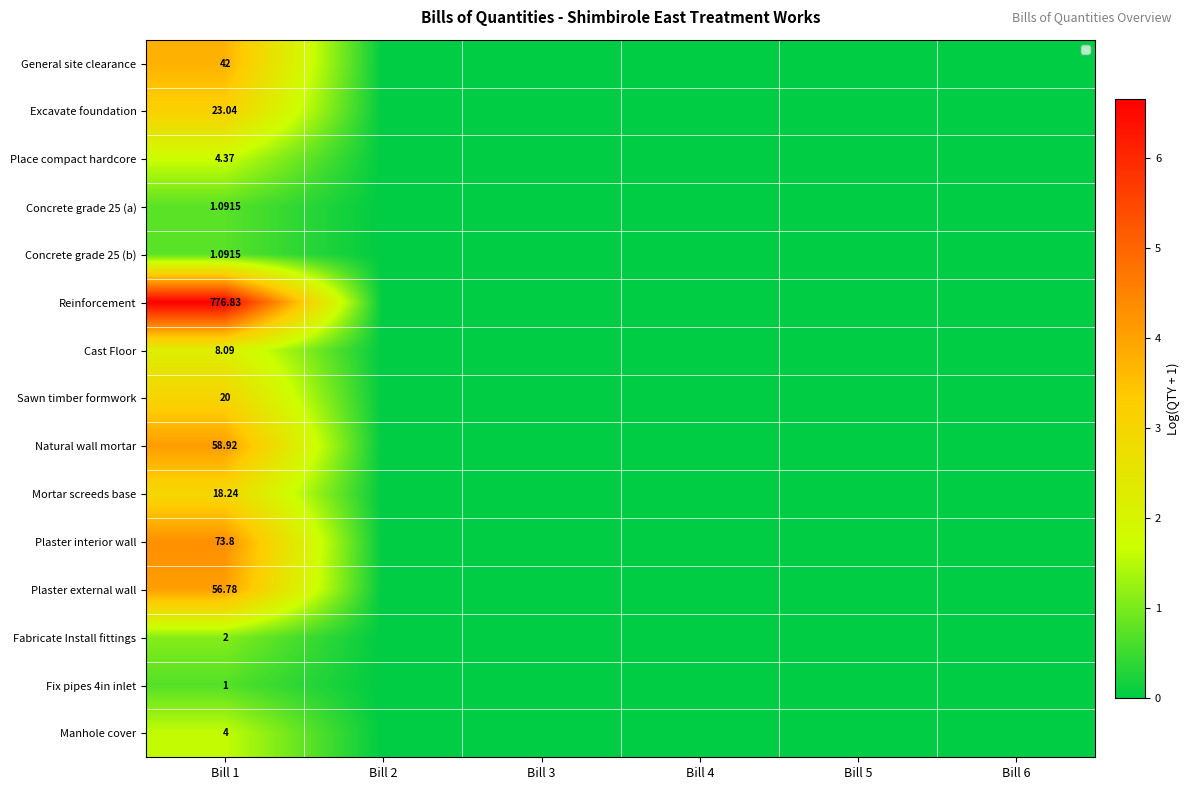

How many values in Reinforcement are above zero?

1